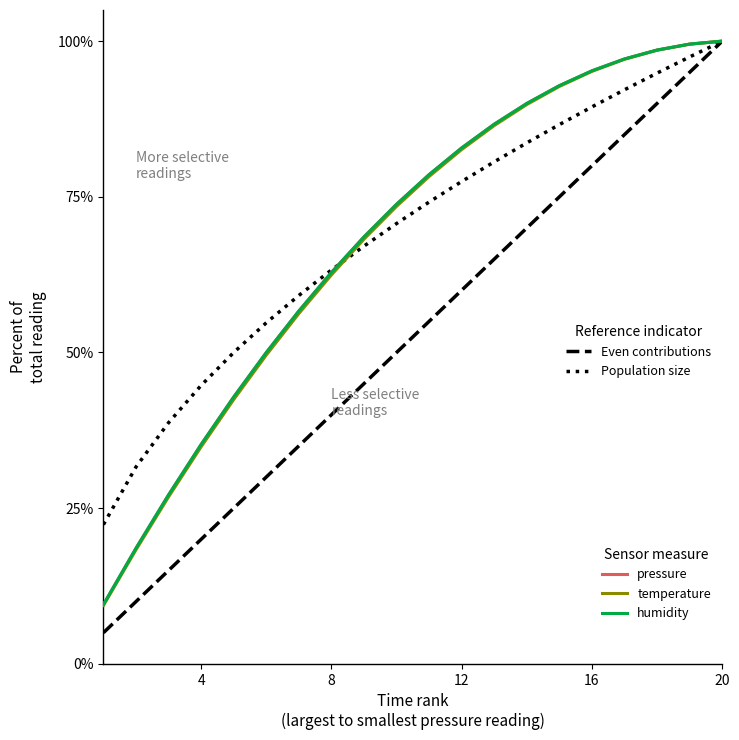

What is the maximum value shown in the chart?

100.0